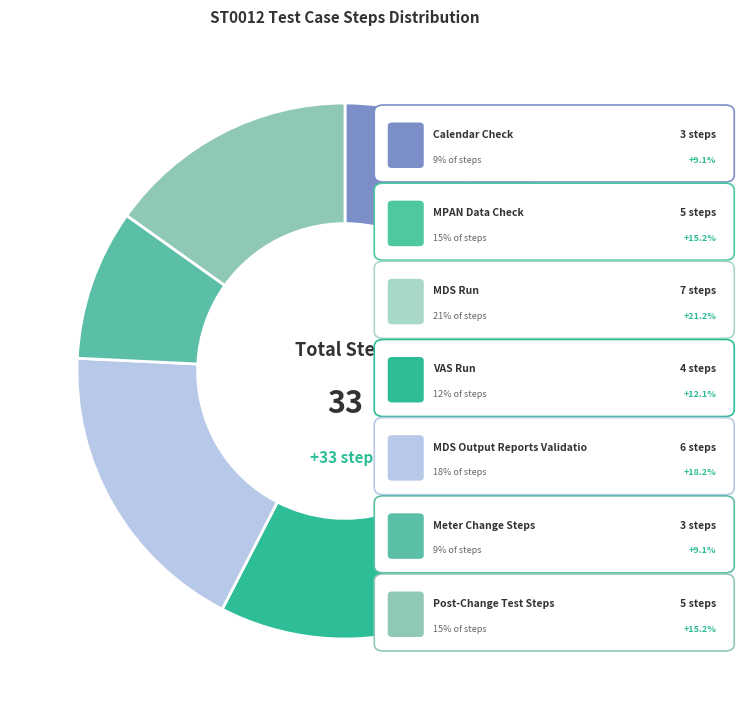

Rank the categories by value from highest to lowest.

MDS Run, MDS Output Reports Validation, MPAN Data Check, Post-Change Test Steps, VAS Run, Calendar Check, Meter Change Steps